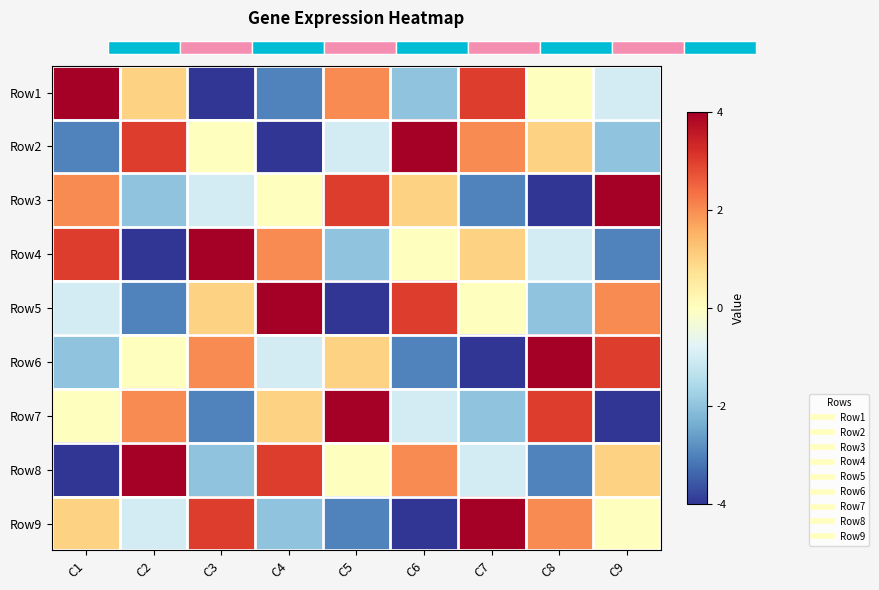

List the labels in order of Row8 value, largest first.

C2, C4, C6, C9, C5, C7, C3, C8, C1